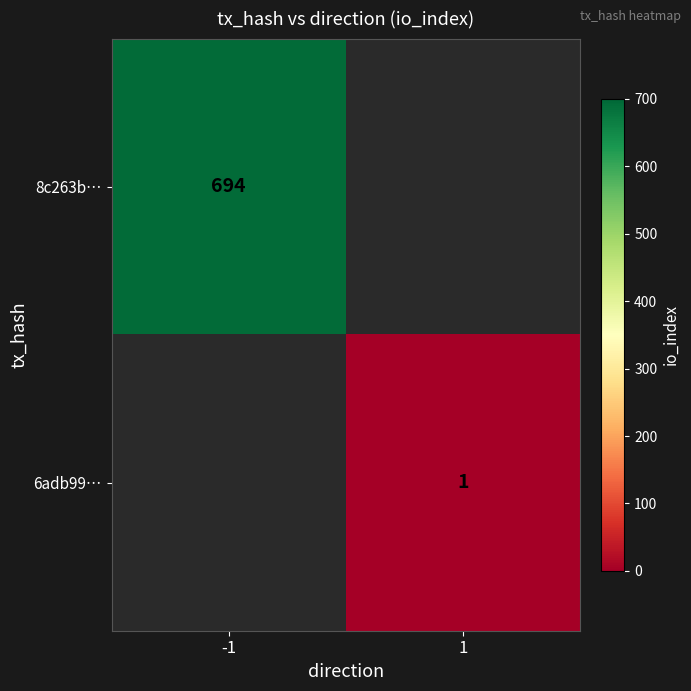

At how many categories does at least one series exceed 400?

1